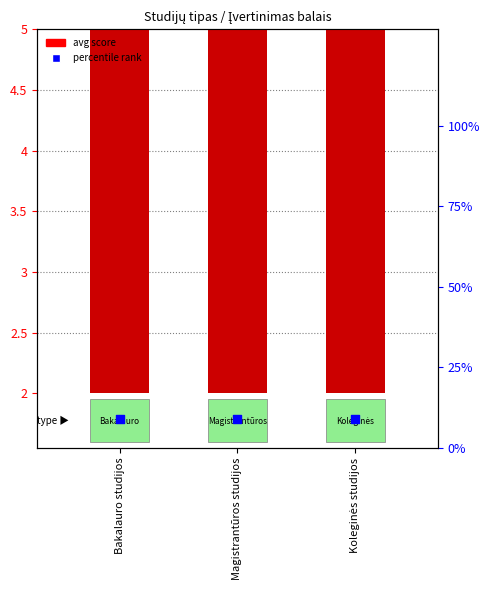

Which series reaches the minimum Y coordinate?

avg score (bar)